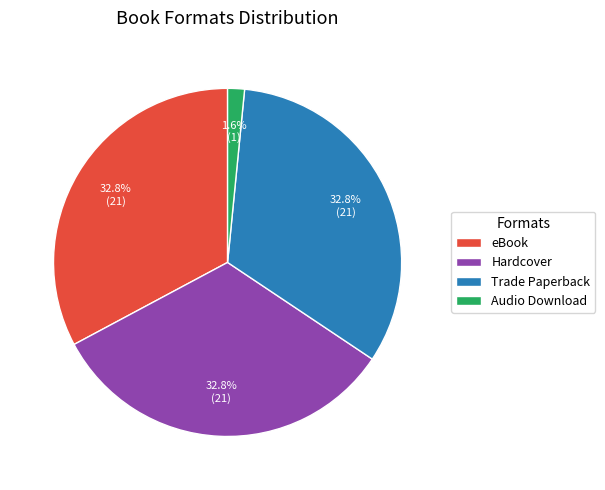

Is there any slice that represents more than half of the pie?

No